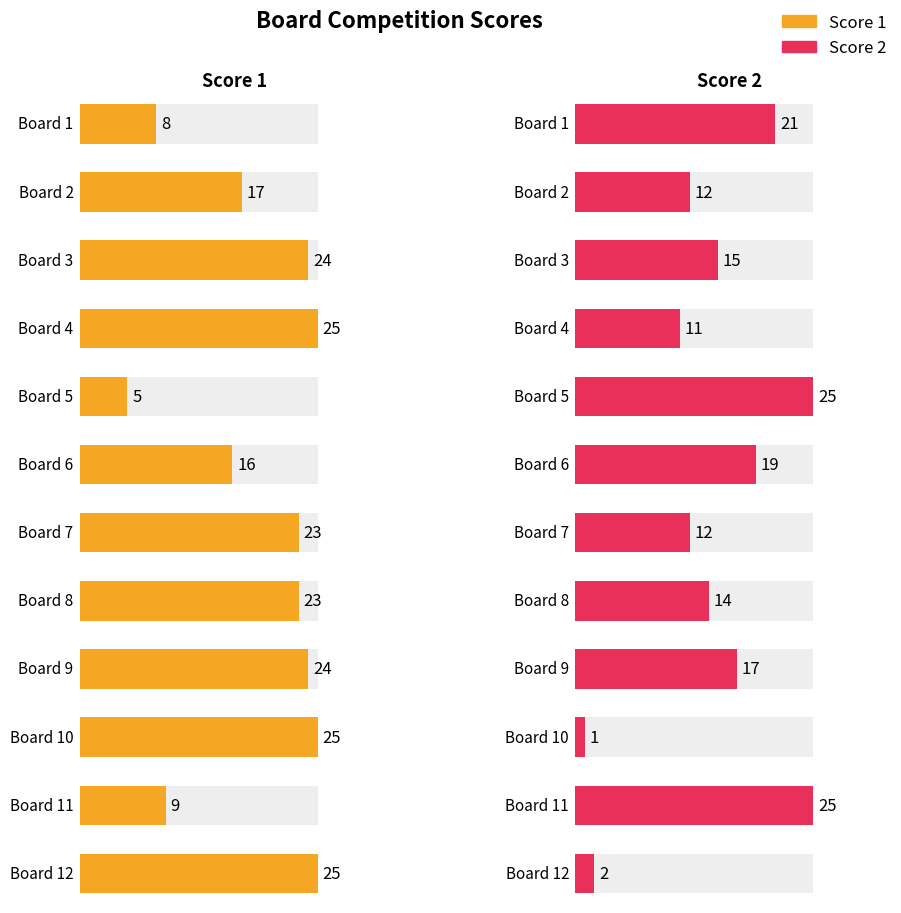

At how many categories does at least one series exceed 12?

12